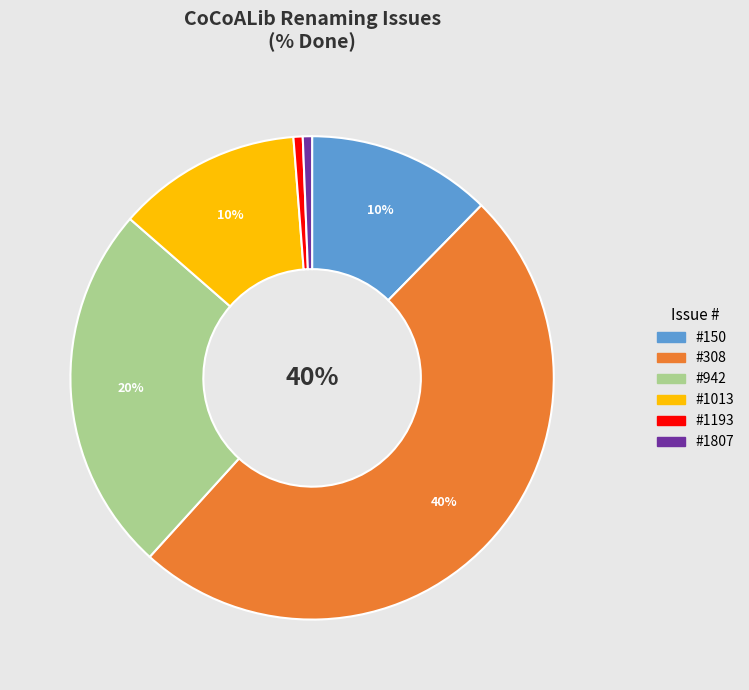

Is it true that 1807 is 12% of the pie?

False